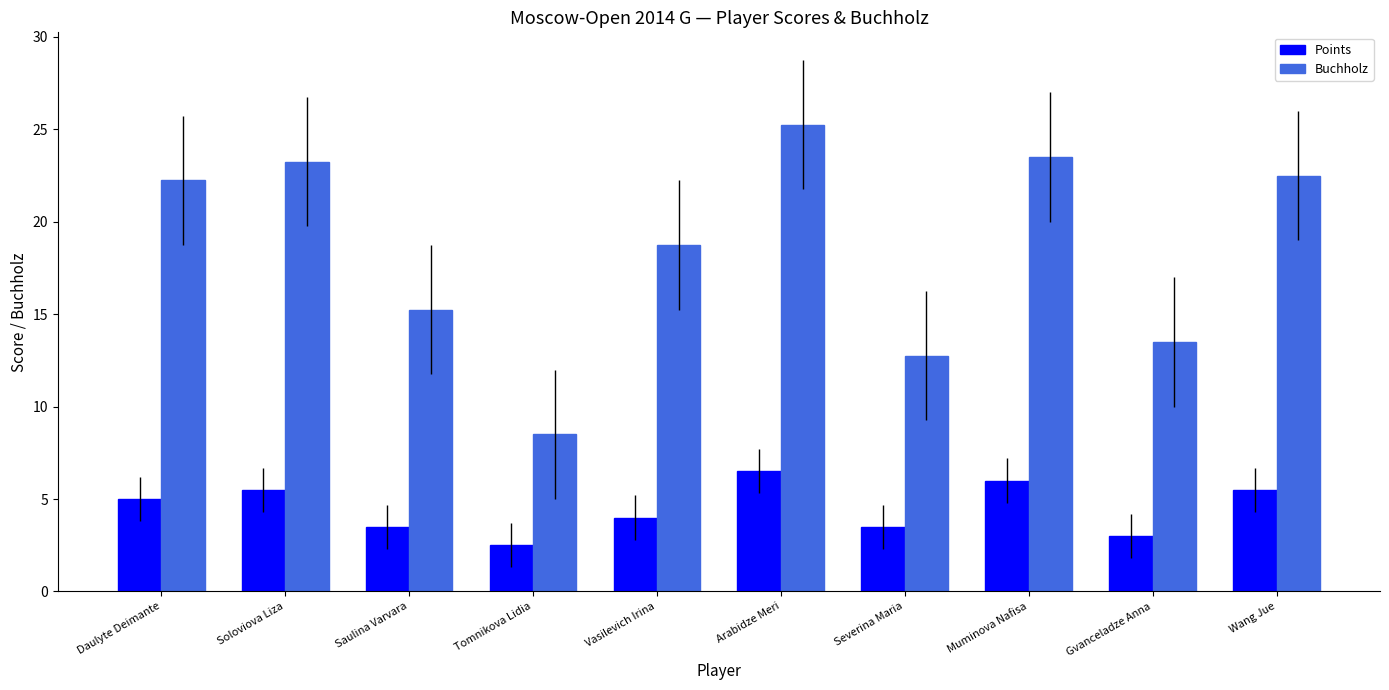

Which series has the largest range (max minus min)?

Buchholz